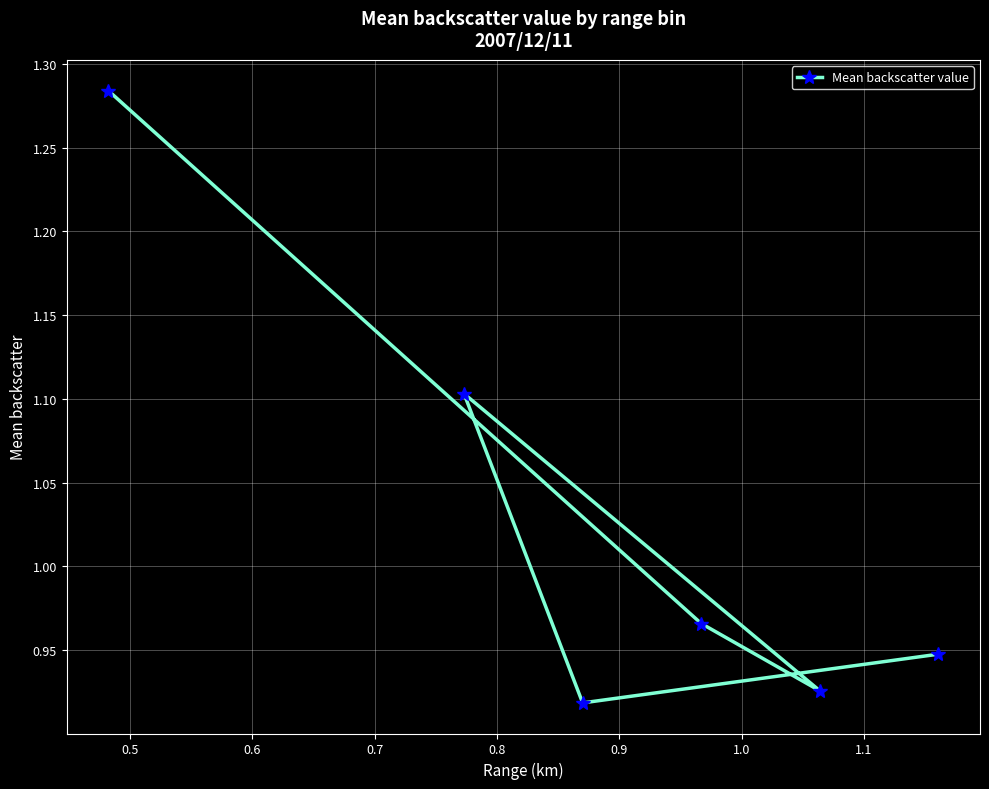

Is this an area chart (filled region under the line)?

No